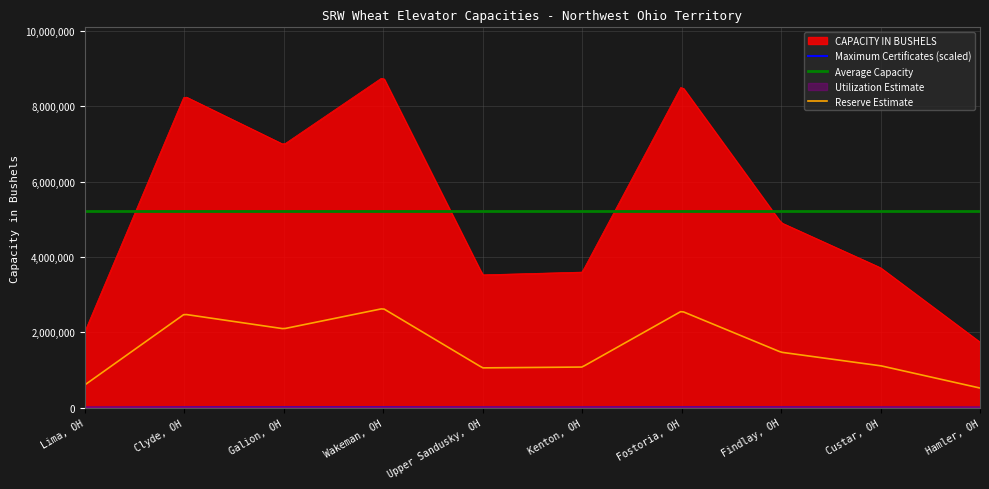

How many series are shown in this chart?

5